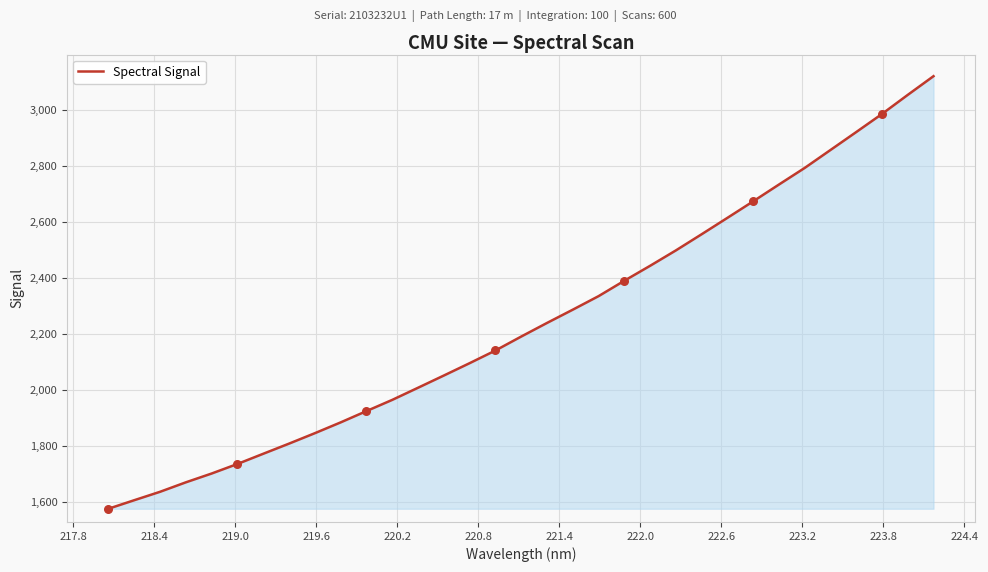

What is the smallest value displayed?

1575.3